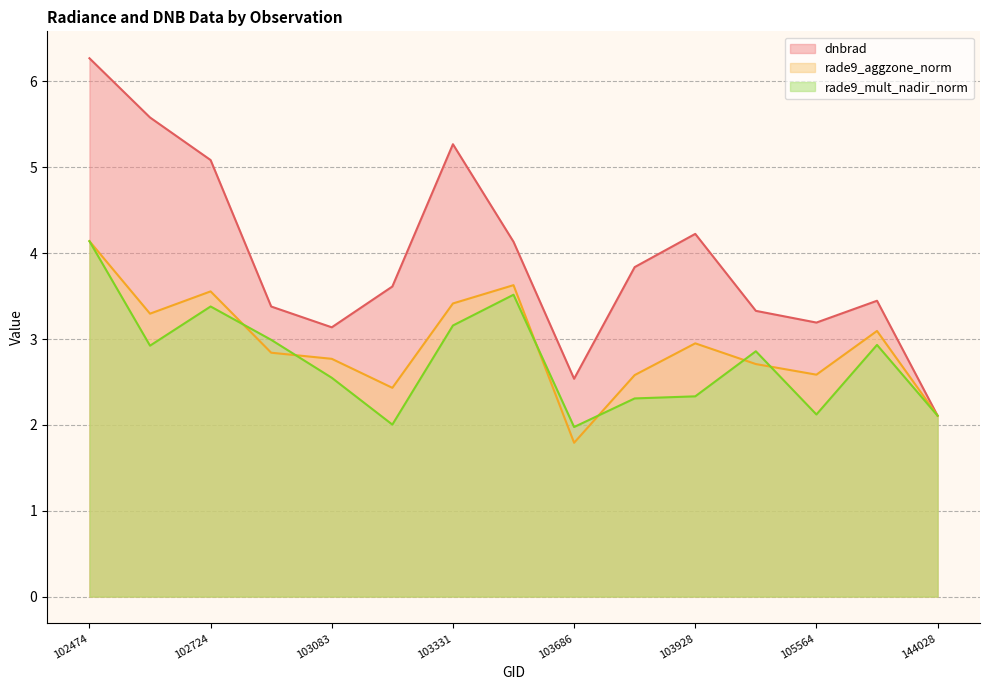

Where is rade9_mult_nadir_norm nearest to the value 3?

102965